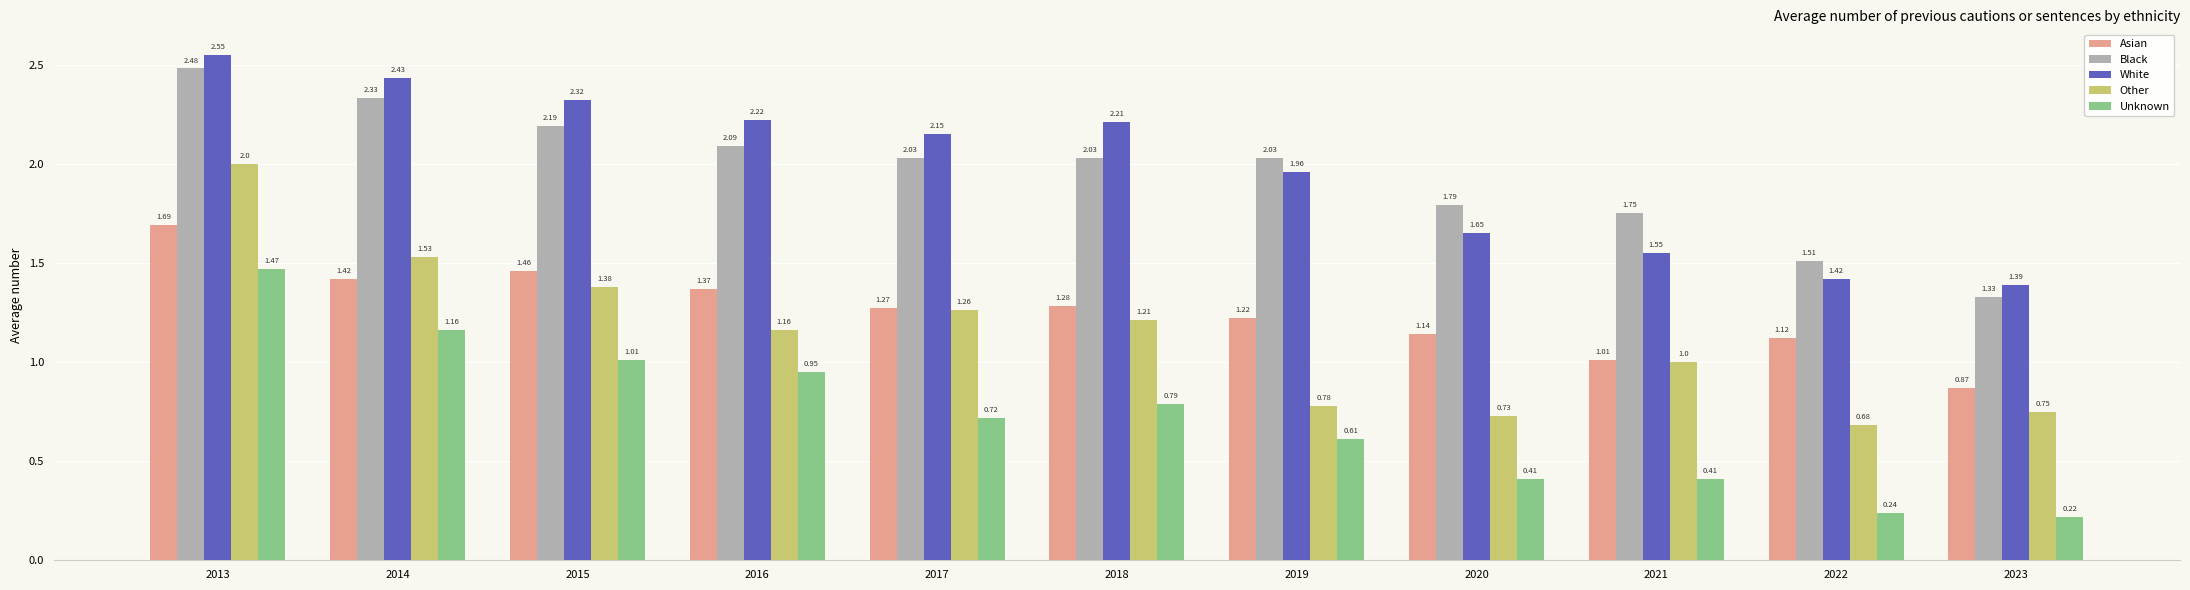

Which series has the largest range (max minus min)?

Other